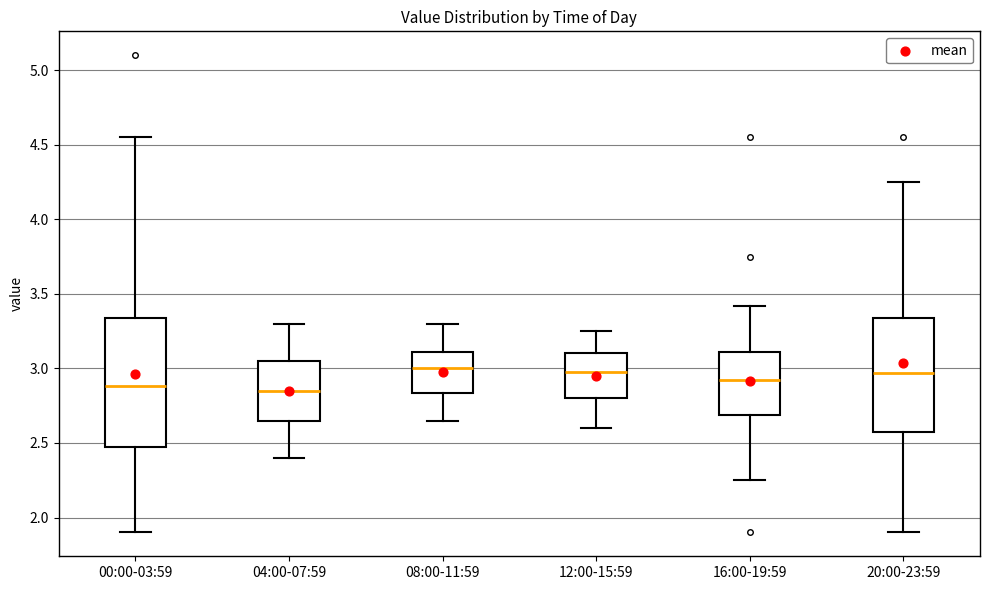

Which box is the tallest, from its lower edge to its upper edge?

00:00-03:59